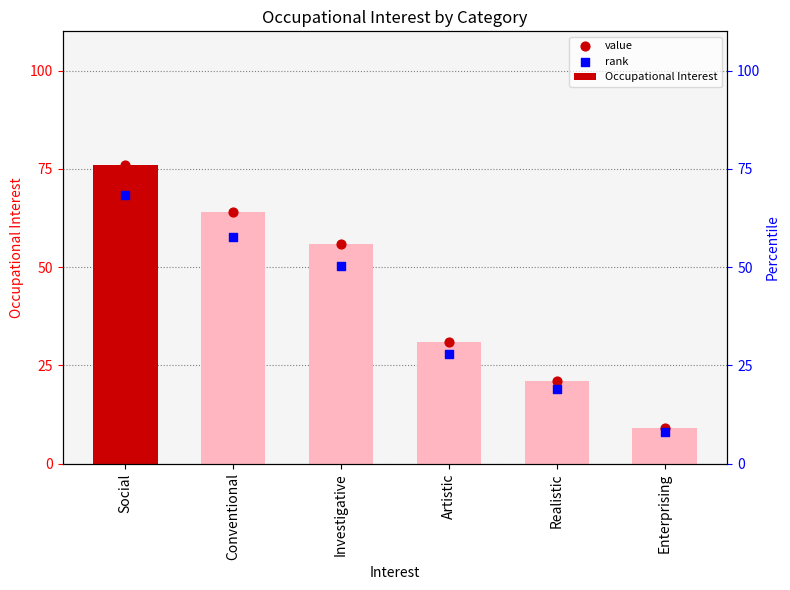

Which series has the largest total across all categories?

Occupational Interest